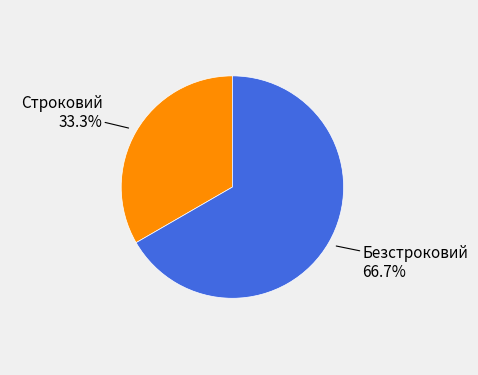

What is the smallest slice in the pie chart?

Строковий